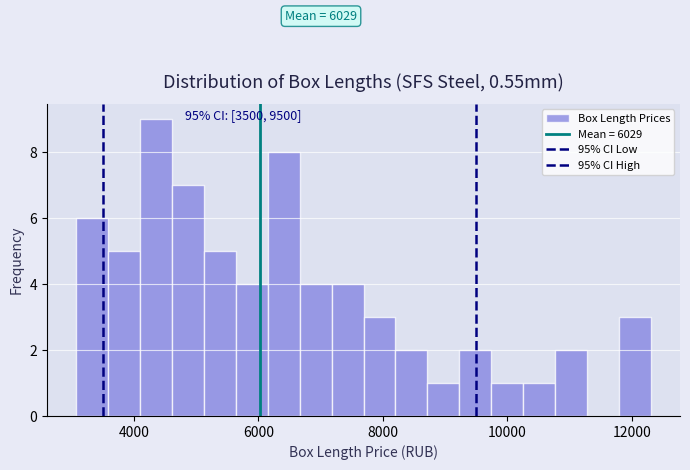

Read against the x-axis, roughly where is the centre of the tallest bar?

4400